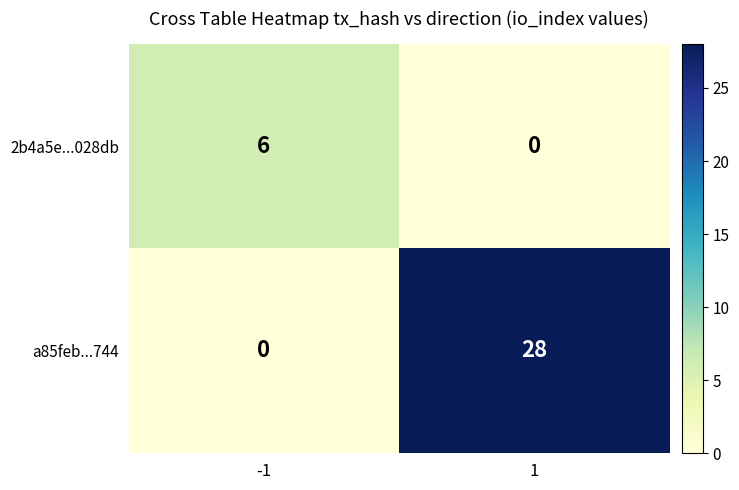

How many series are shown in this chart?

2